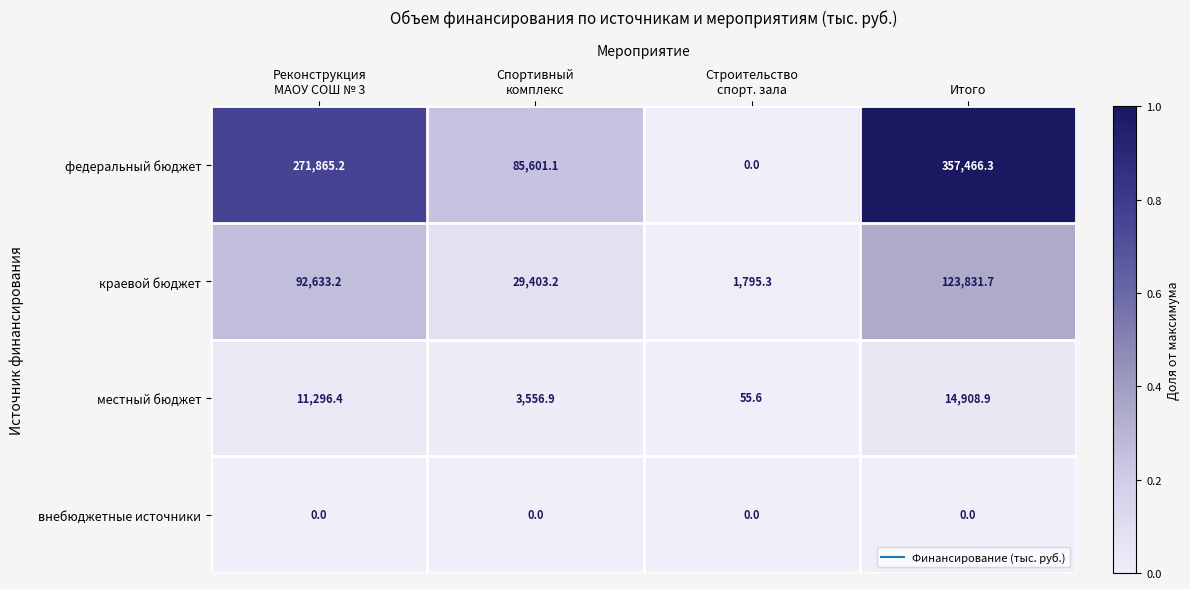

What is the difference between the second highest and minimum values in the местный бюджет series?

11240.8